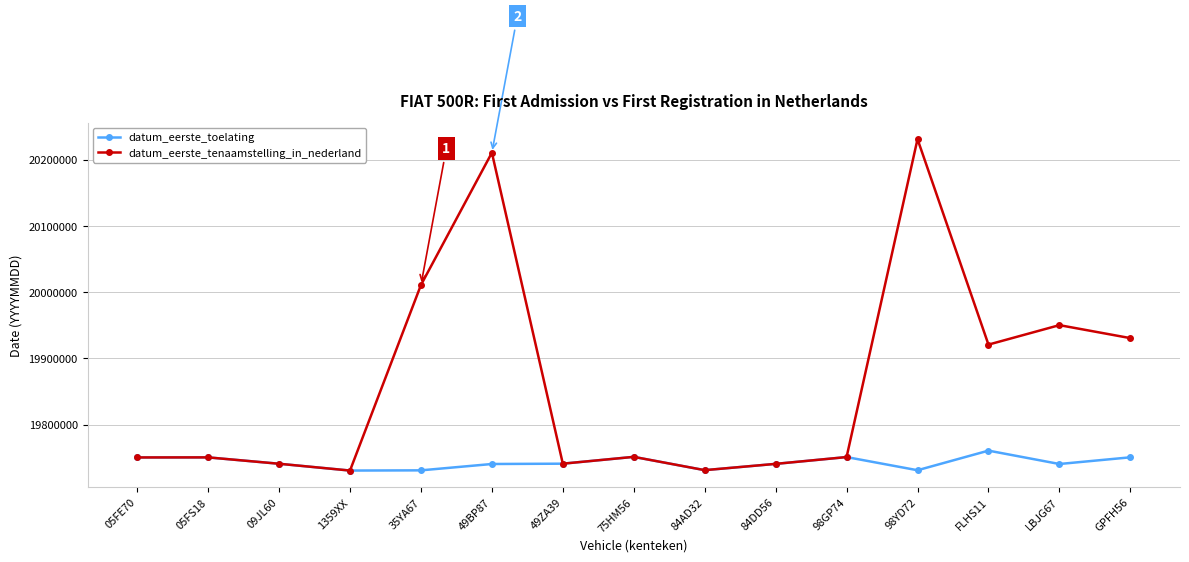

At which label is datum_eerste_tenaamstelling_in_nederland closest to 19980869?

35YA67